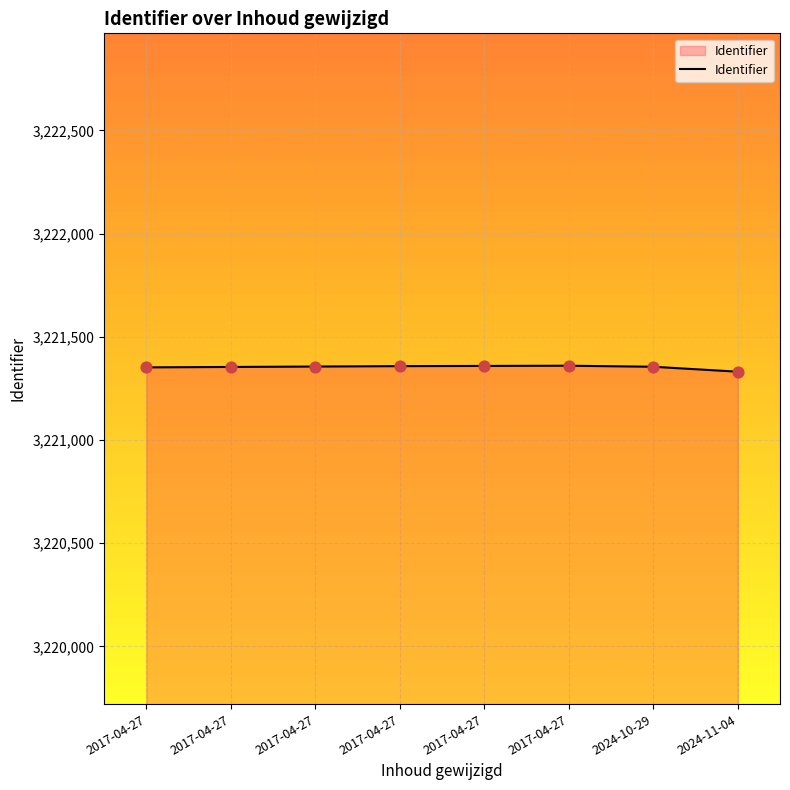

Between 2024-10-29 and 2017-04-27, which is larger?

2017-04-27